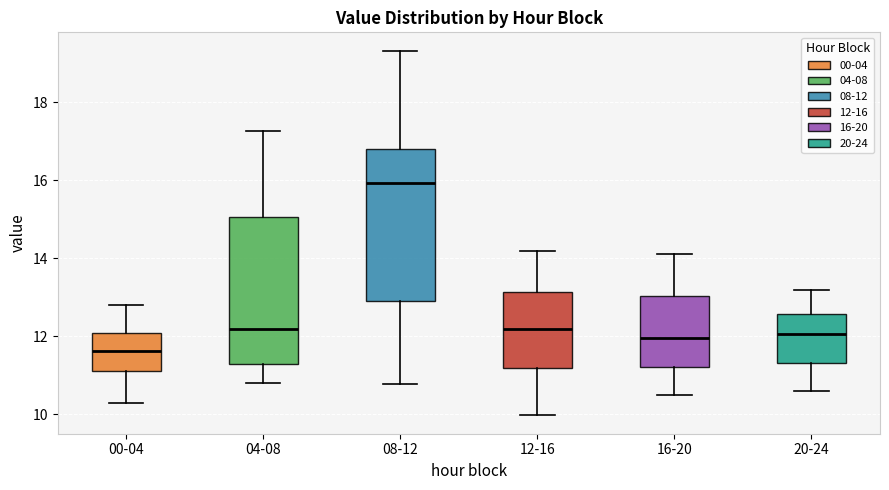

Which box's median line is the highest?

08-12